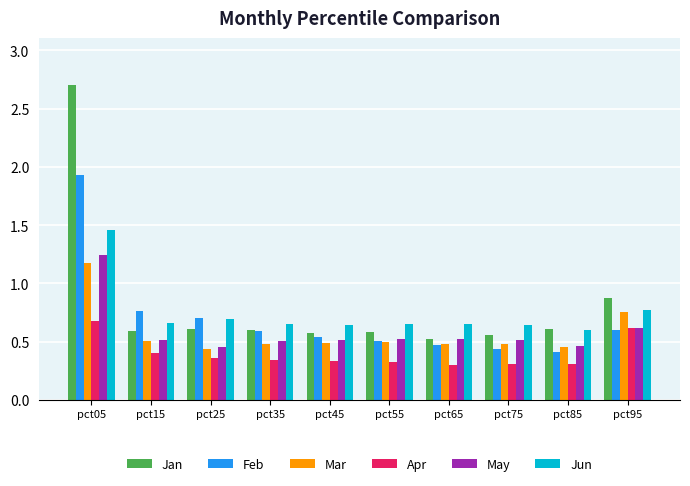

True or false: Jun has a value of 0.3 at pct75.

False